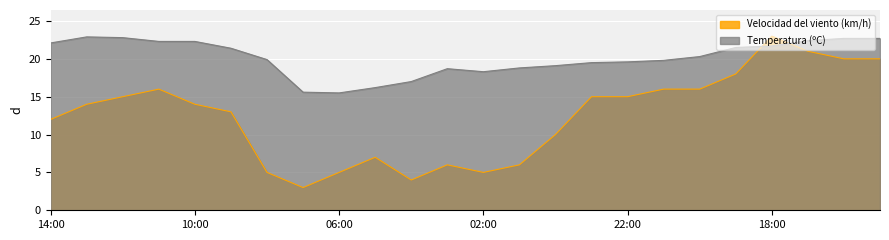

Reading right to left, what are all the values shown in this chart?

Temperatura (ºC): 15:00=22.7	16:00=22.7	17:00=22.4	18:00=21.7	19:00=21.5	20:00=20.3	21:00=19.8	22:00=19.6	23:00=19.5	00:00=19.1	01:00=18.8	02:00=18.3	03:00=18.7	04:00=17.0	05:00=16.2	06:00=15.5	07:00=15.6	08:00=19.9	09:00=21.4	10:00=22.3	11:00=22.3	12:00=22.8	13:00=22.9	14:00=22.1
Velocidad del viento (km/h): 15:00=20.0	16:00=20.0	17:00=21.0	18:00=23.0	19:00=18.0	20:00=16.0	21:00=16.0	22:00=15.0	23:00=15.0	00:00=10.0	01:00=6.0	02:00=5.0	03:00=6.0	04:00=4.0	05:00=7.0	06:00=5.0	07:00=3.0	08:00=5.0	09:00=13.0	10:00=14.0	11:00=16.0	12:00=15.0	13:00=14.0	14:00=12.0